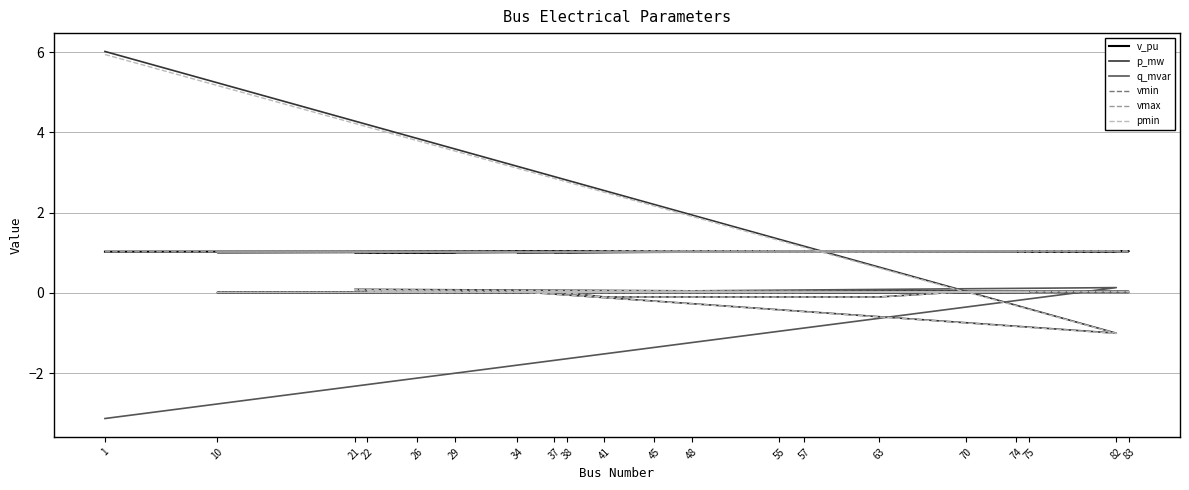

At 26, list the series in order from largest to smallest.

vmax, v_pu, vmin, p_mw, pmin, q_mvar